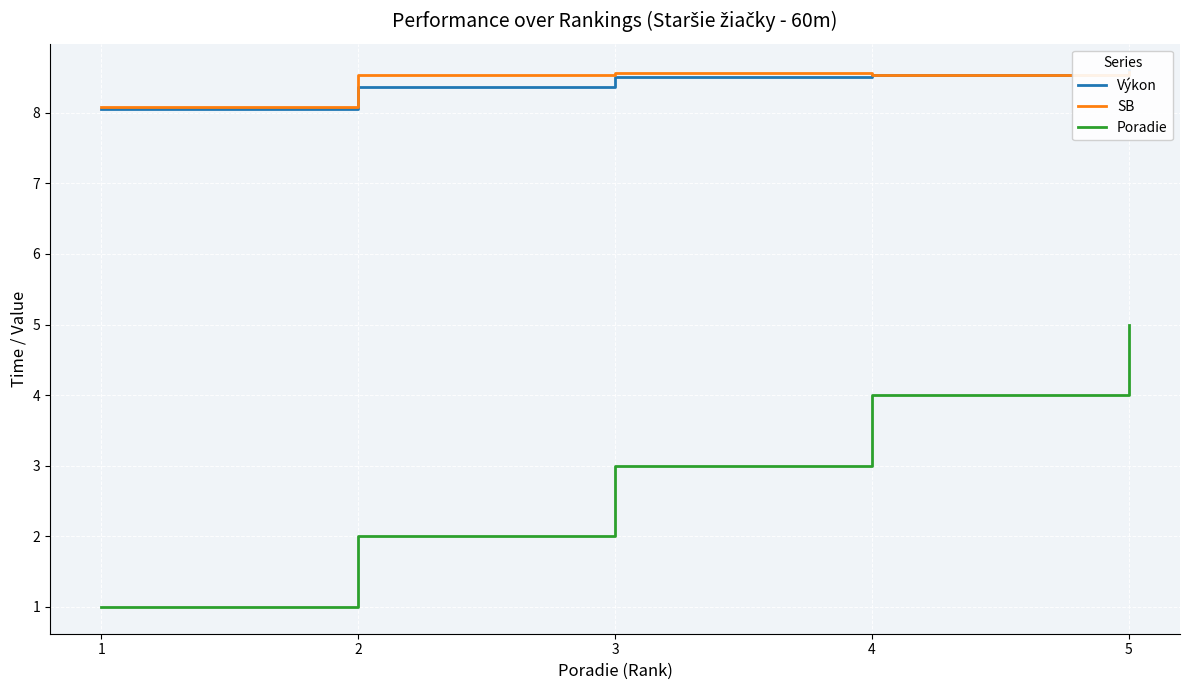

What is the difference between the Poradie values at 1 and 5?

4